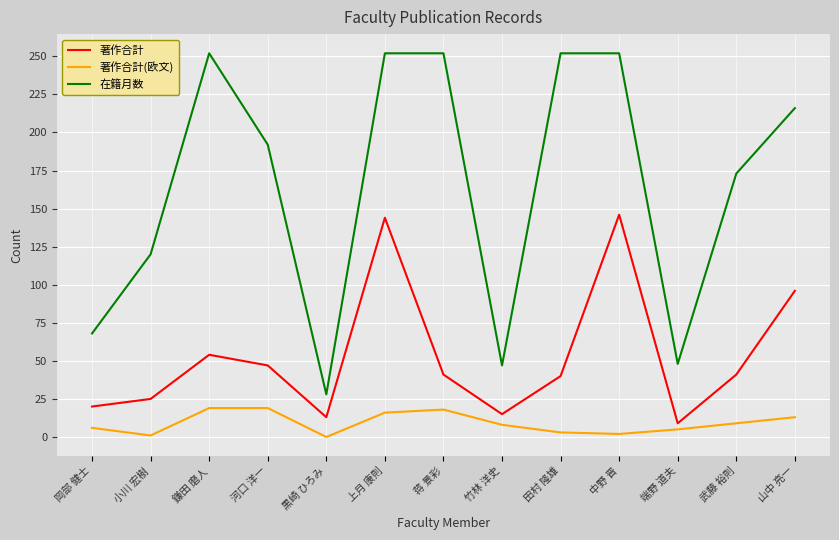

In 著作合計(欧文), how many points are lower than both neighbors (excluding endpoints)?

3